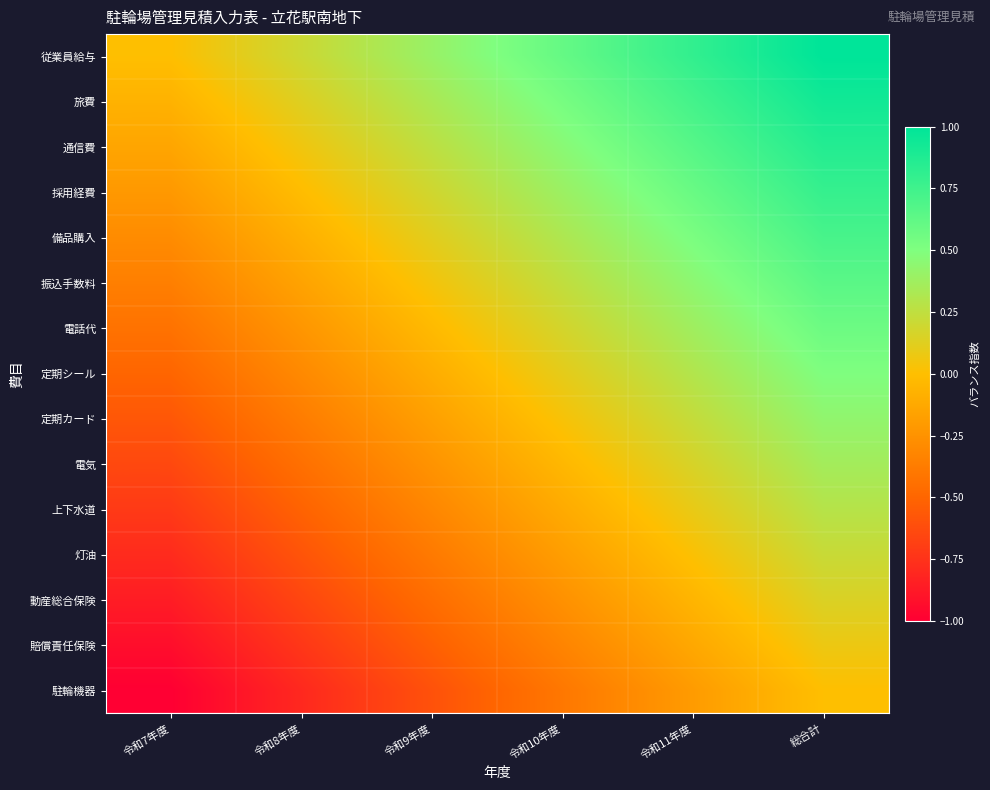

Between 総合計 and 令和10年度, which is larger?

総合計